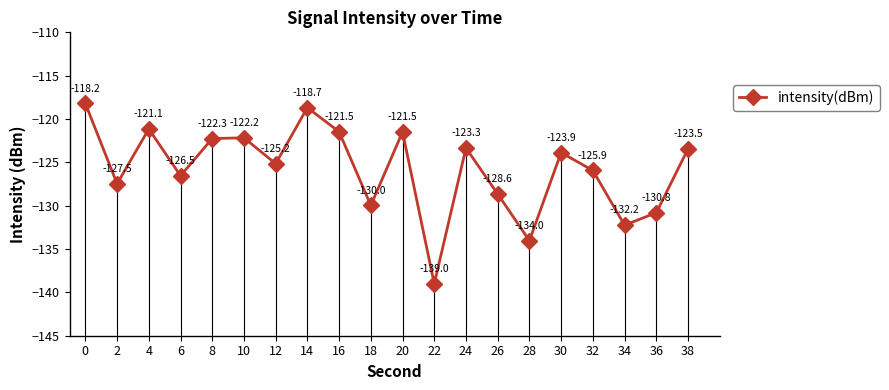

What is the change in value from 24 to 36?

-7.5